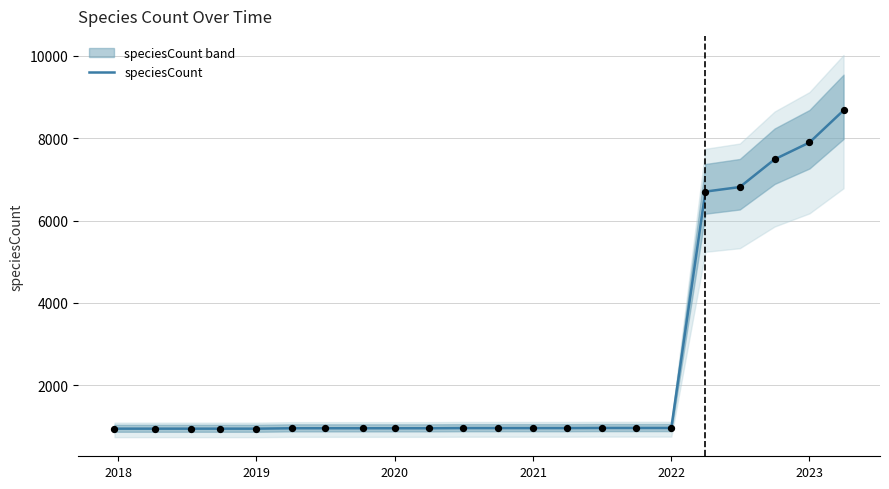

What is the maximum value for speciesCount?

8678